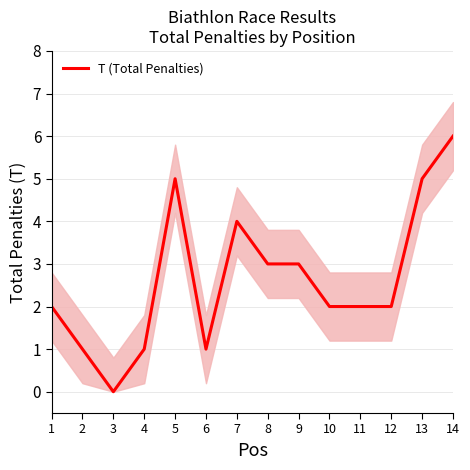

The chart shows a value of 0 at 10. True or false?

False